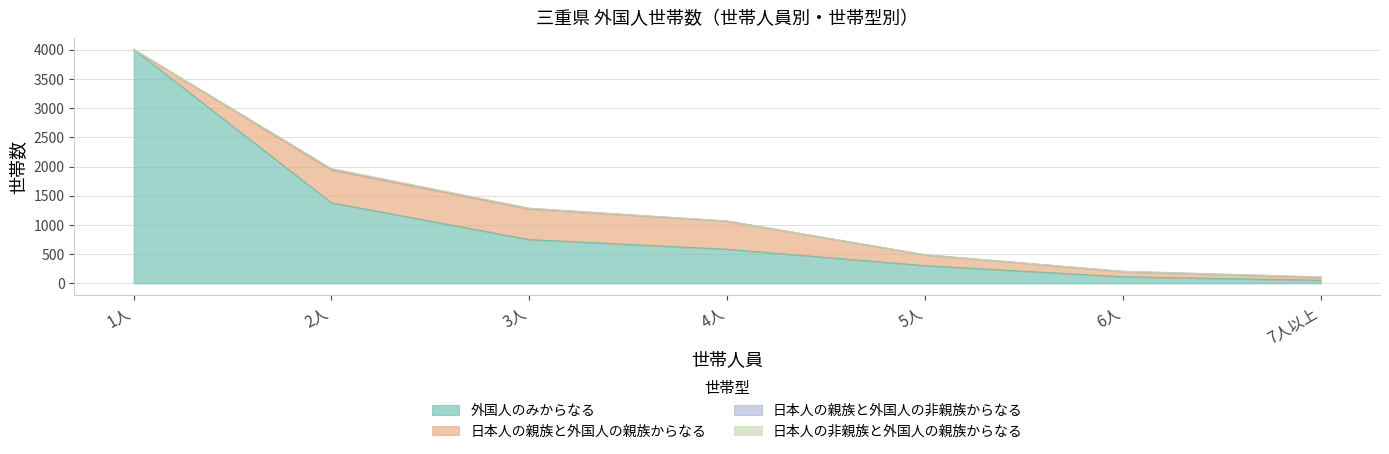

True or false: 外国人のみからなる and 日本人の親族と外国人の非親族からなる cross at least once.

False